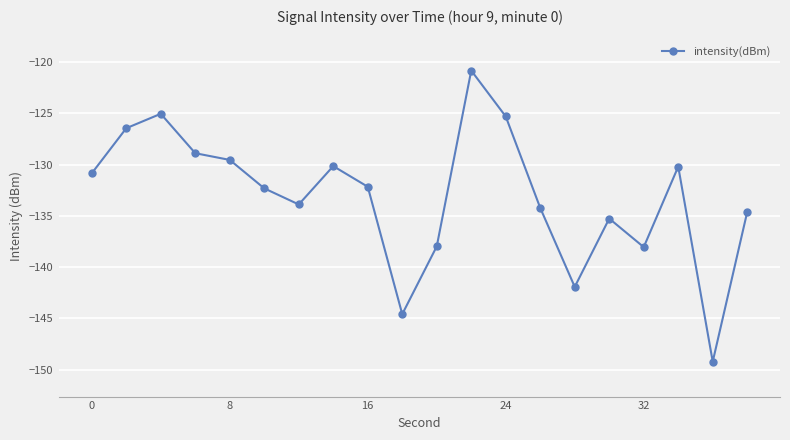

What is the greatest value displayed?

-120.8